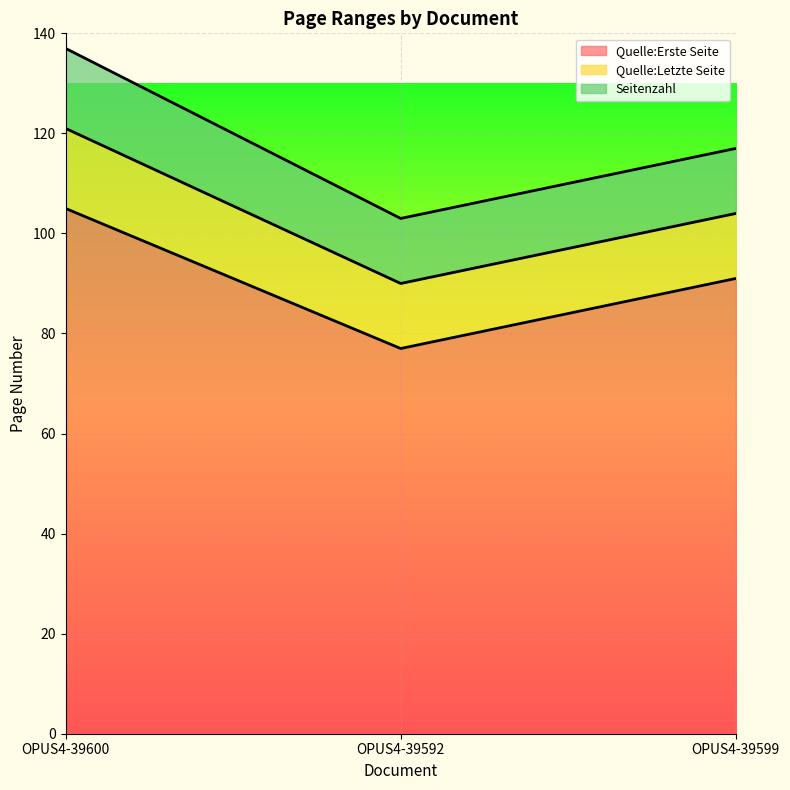

Is it true that Quelle:Letzte Seite equals 152 at OPUS4-39592?

False